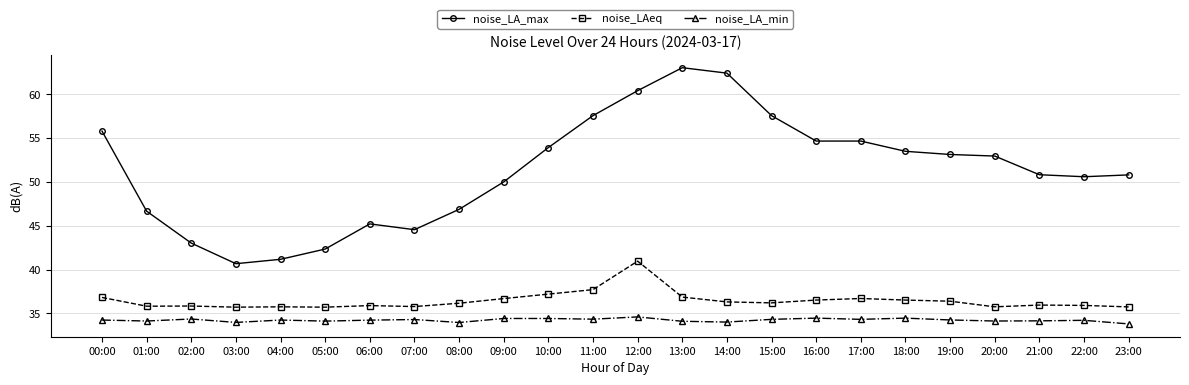

Which category has the highest value in the noise_LAeq series?

12:00